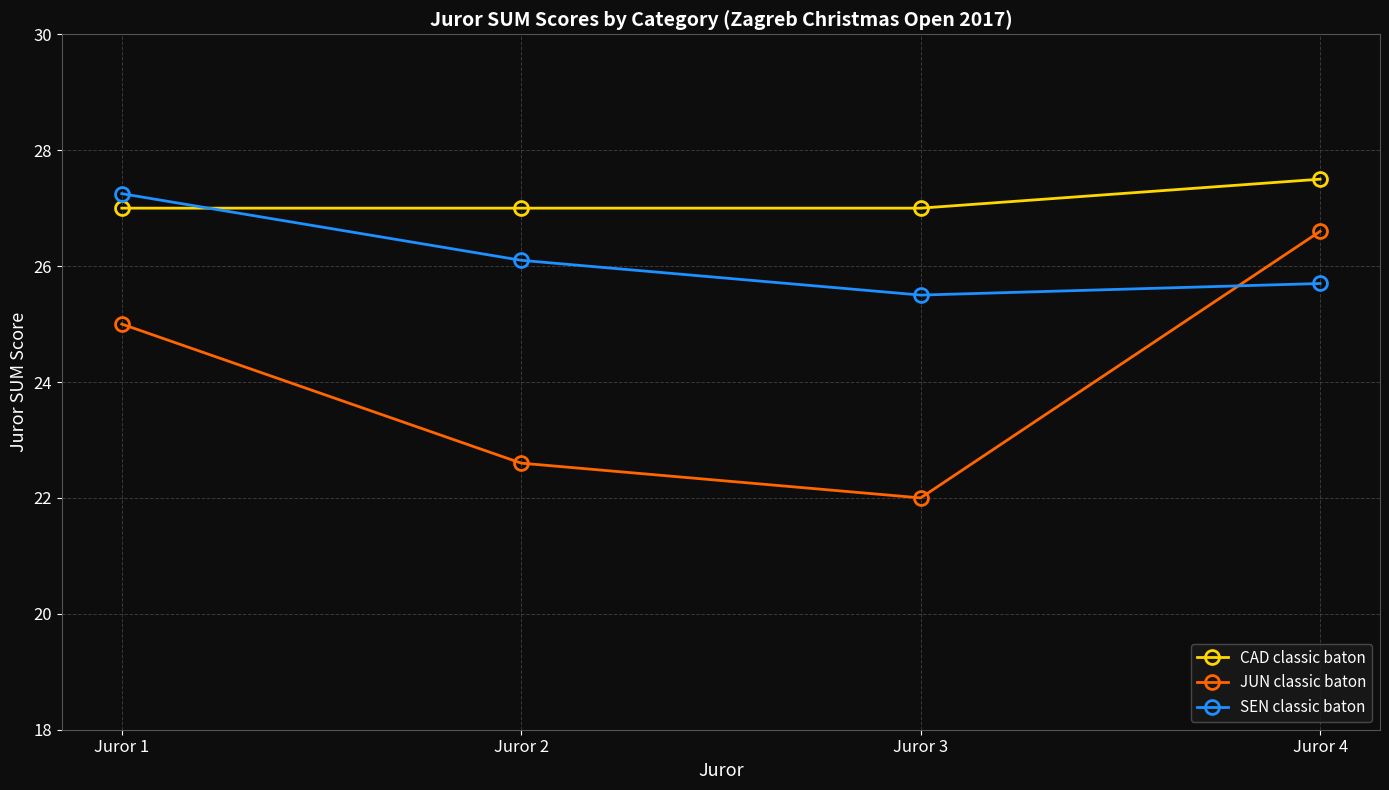

List the series in order of their overall mean, lowest first.

JUN classic baton, SEN classic baton, CAD classic baton